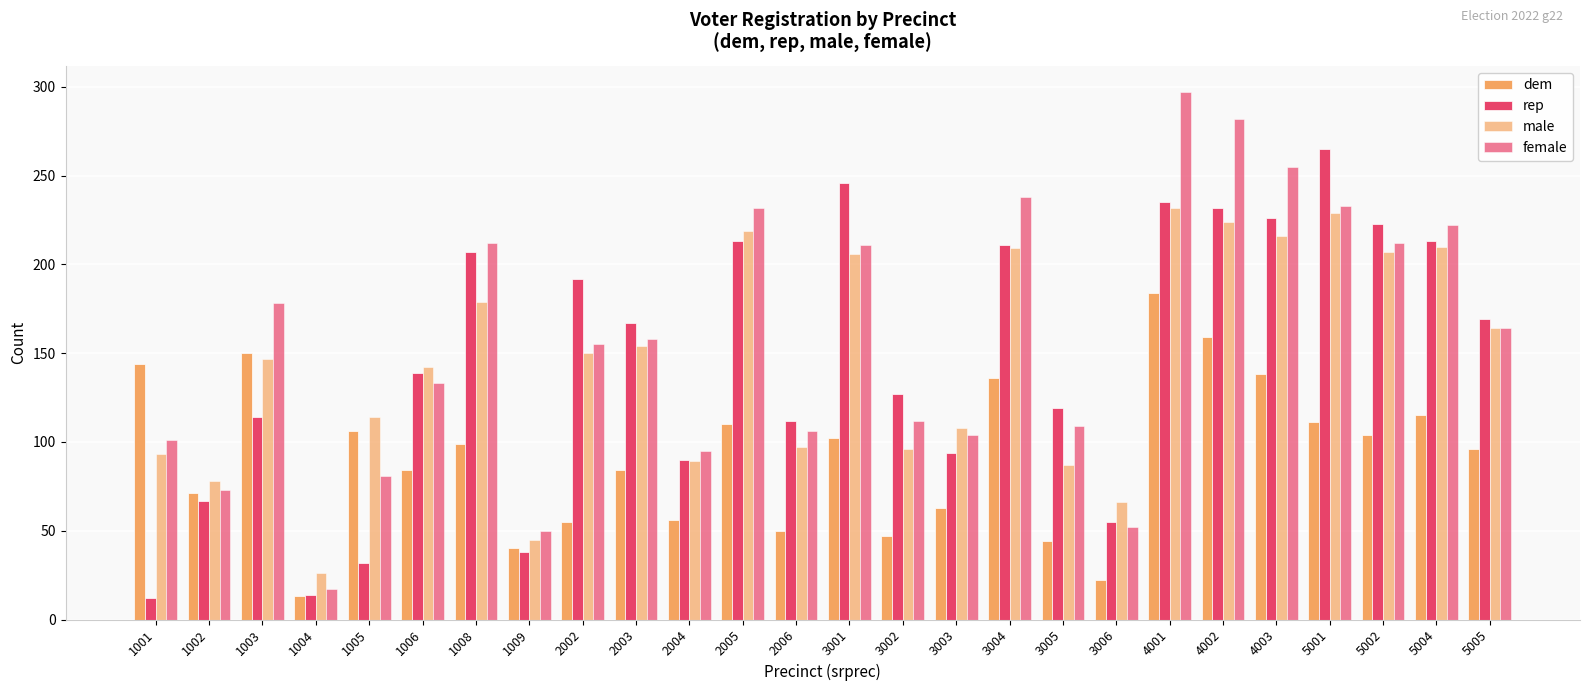

What is the average value of the rep series?

147